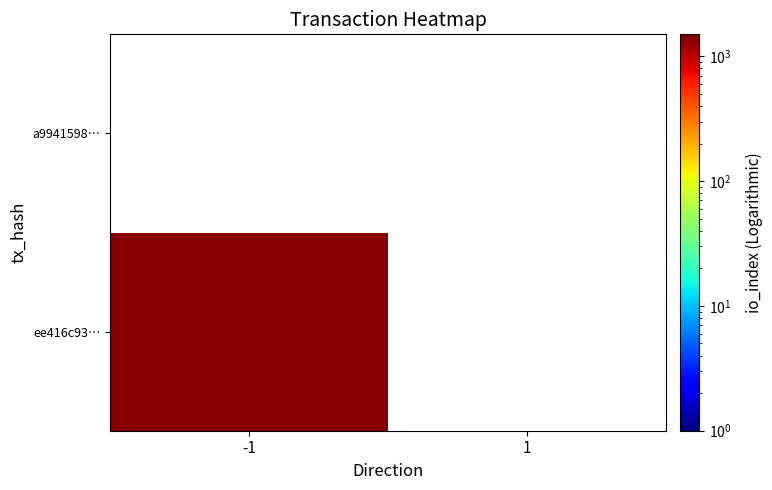

Reading left to right, list all the values displayed in this chart.

ee416c935db860ebc8d22cda37ac50d313cb2bd: -1=1414	1=0
a9941598e92e9decf7e1f551cfaddb234ff048f: -1=0	1=0